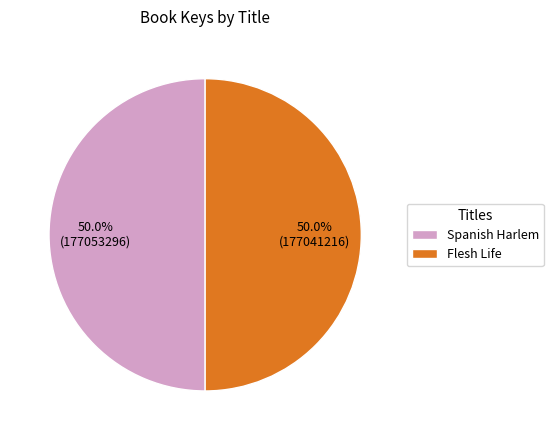

Is the sum of Spanish Harlem and Flesh Life greater than half?

Yes